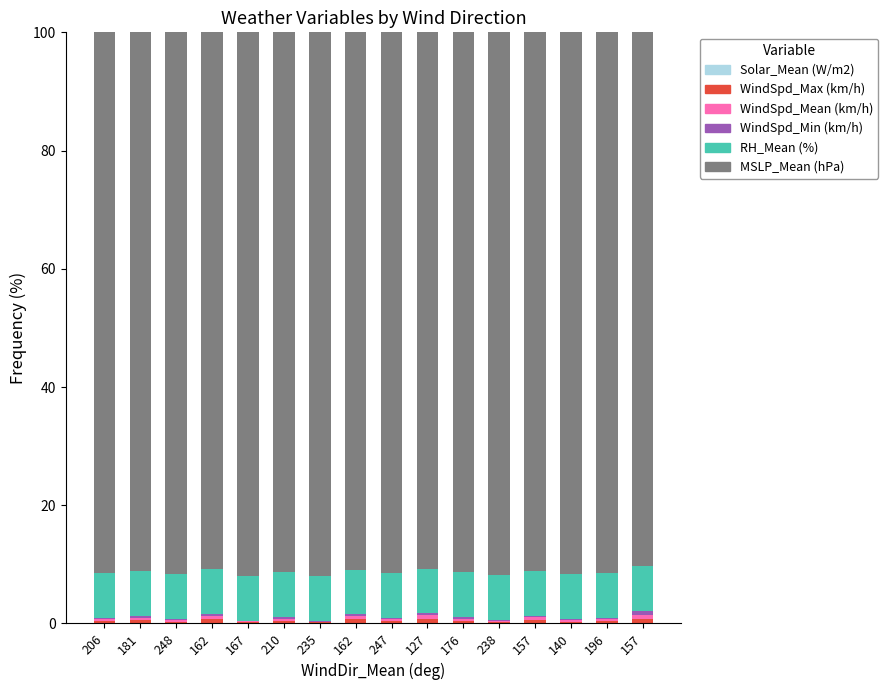

How many RH_Mean (%) values are between 7 and 8?

16